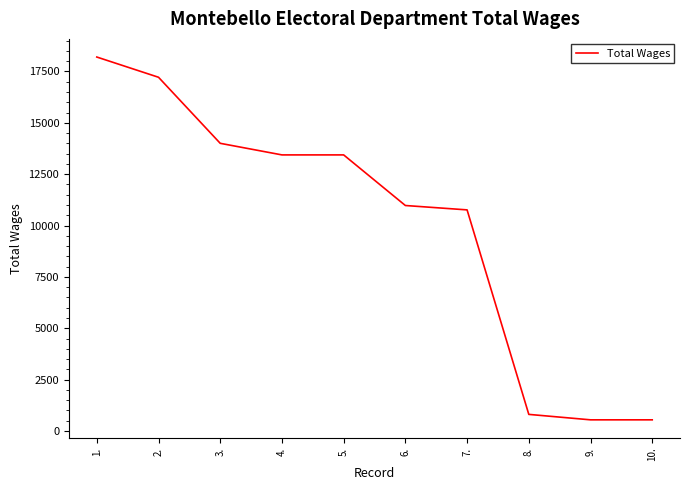

How many distinct data groups are displayed?

1